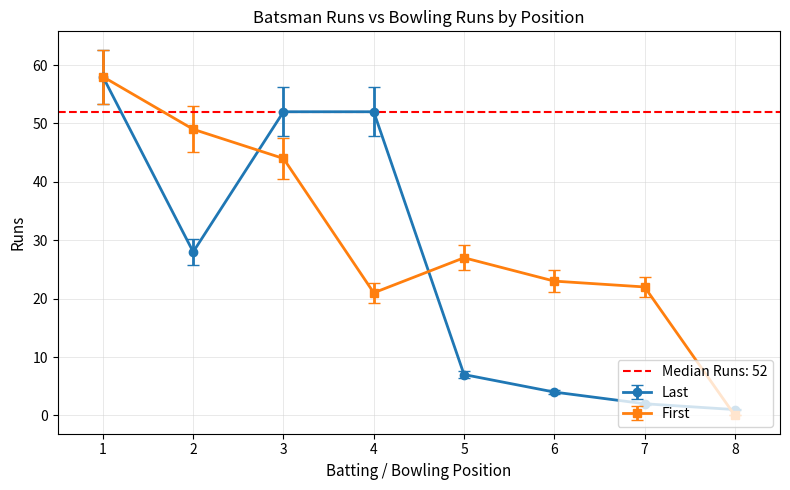

Where is the first local minimum for Last?

2